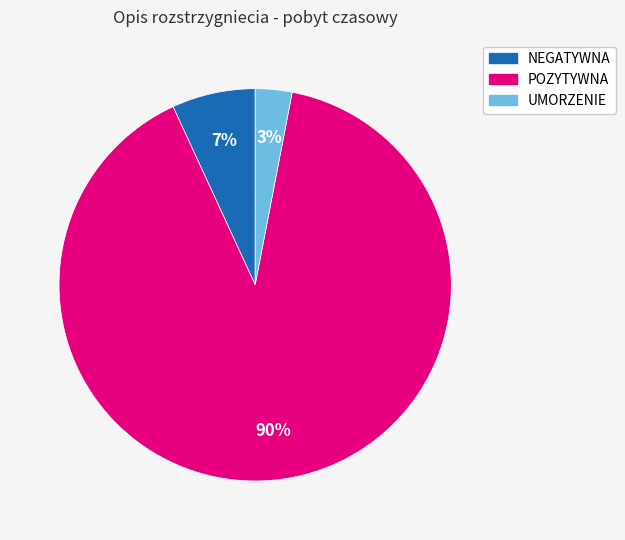

The UMORZENIE slice represents 3% of the pie. True or false?

True